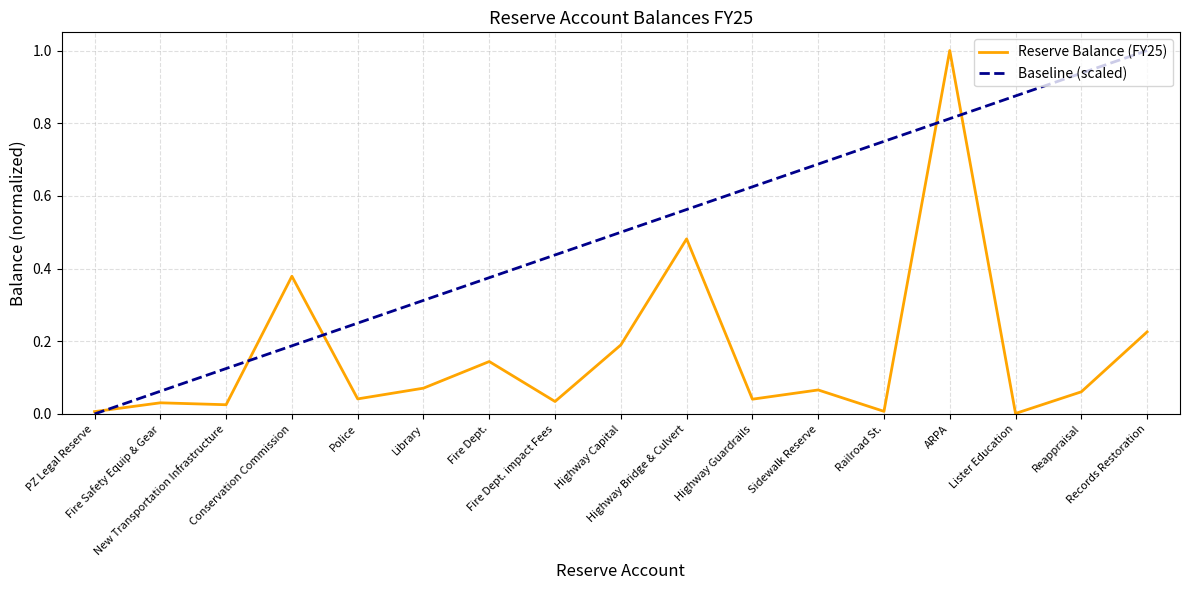

What is the maximum value for Reserve Balance (FY25)?

1.0